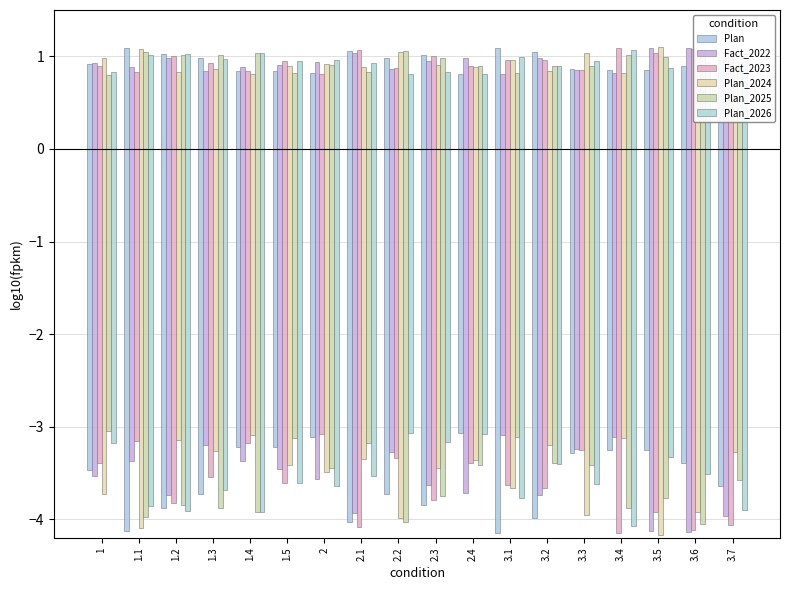

The Plan_2026 series shows 1.0 at 3.1. True or false?

True